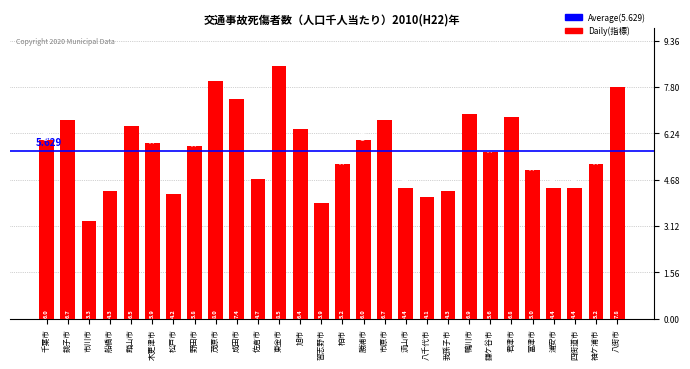

What is the ratio of the value at 習志野市 to the value at 木更津市?

0.7